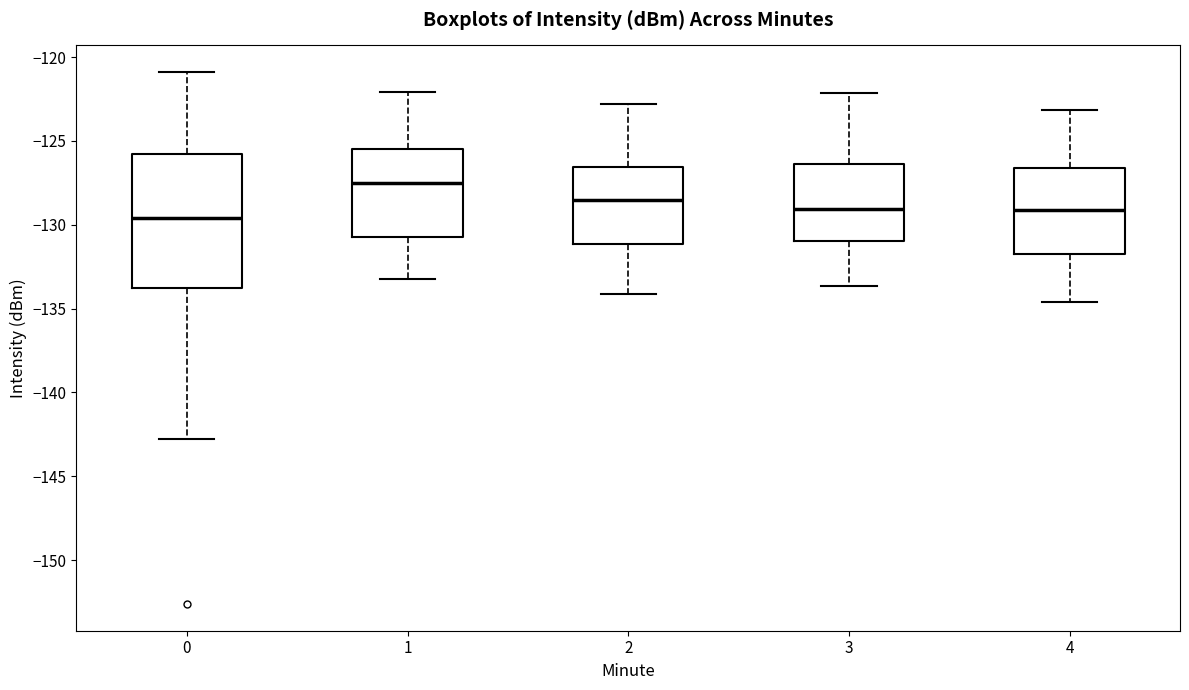

Where does the upper whisker of the box at x = 1 end on the y-axis? The values are not printed on the chart, so give them approximately, as read against the axis.

-122.0